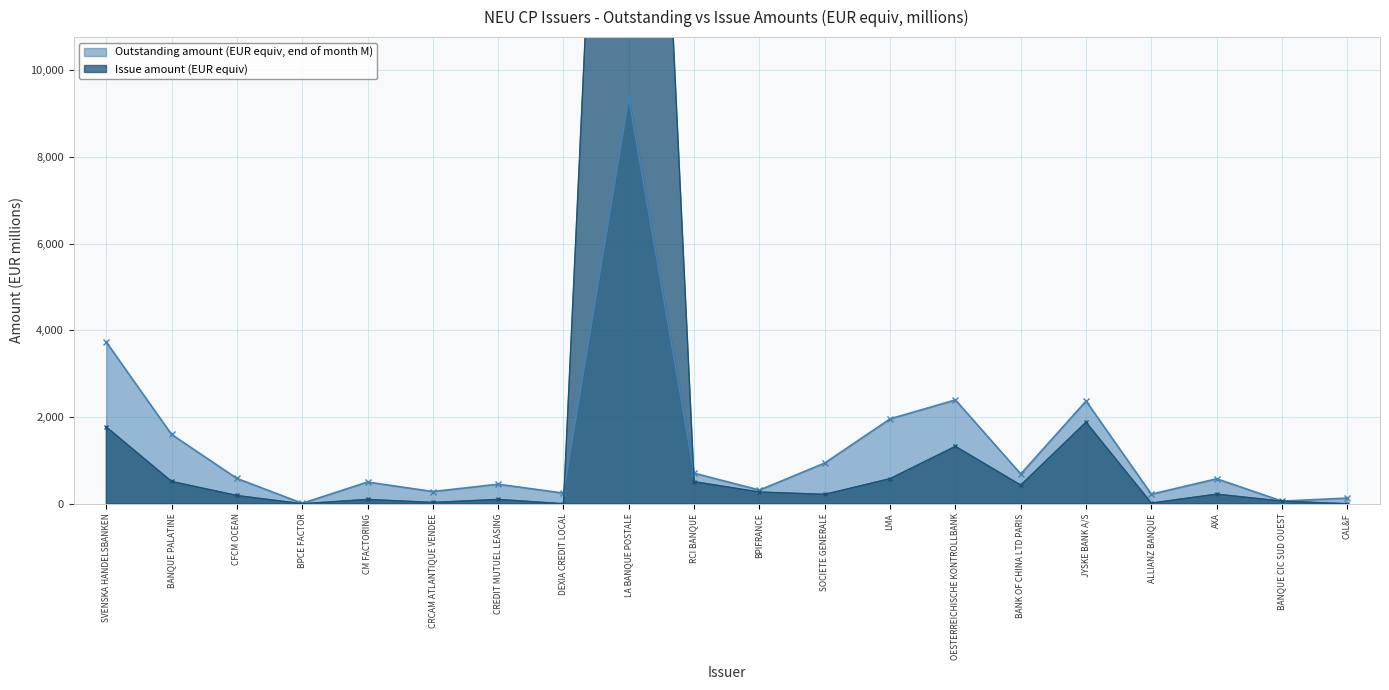

Does the chart display data point markers on the line(s)?

Yes